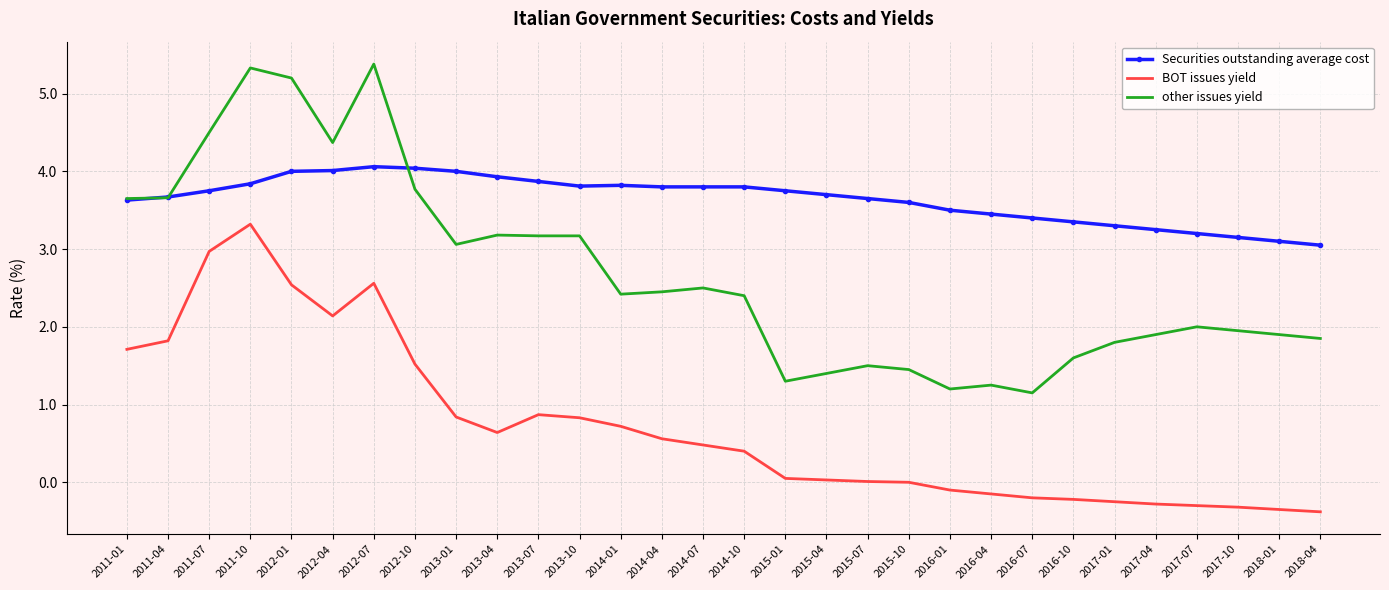

True or false: BOT issues yield and other issues yield intersect in this chart.

False